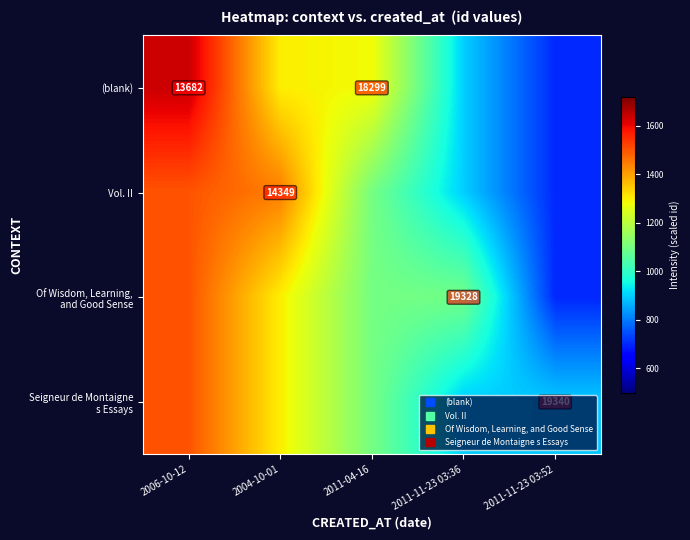

The Seigneur de Montaigne s Essays series shows 1300.0 at 2004-10-01. True or false?

True